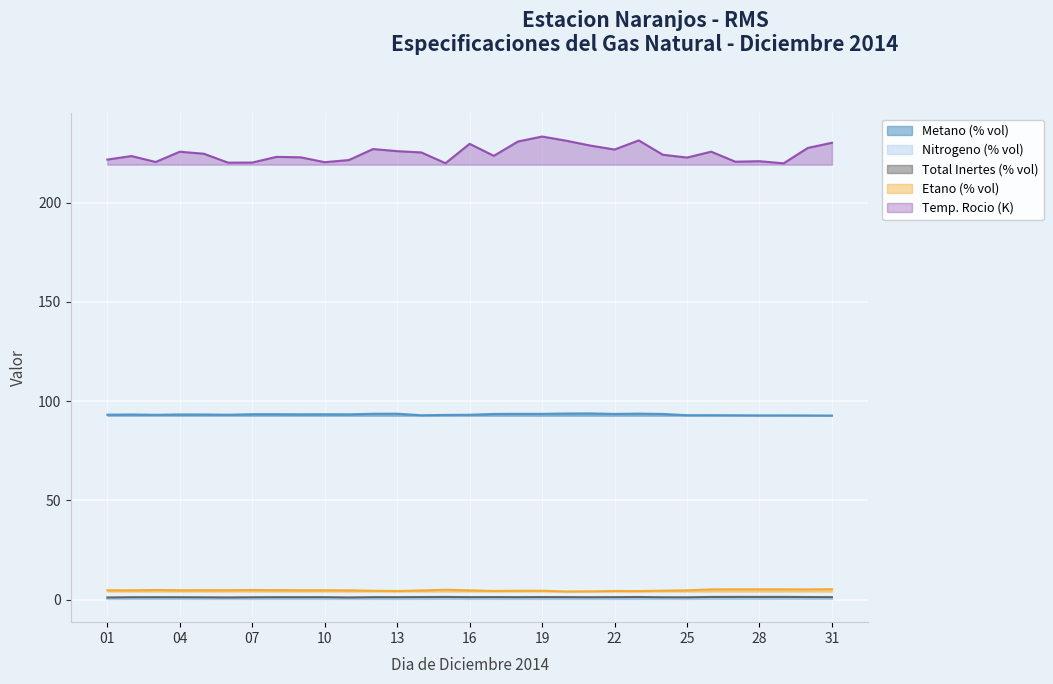

At which category does the chart reach its peak across all series?

19